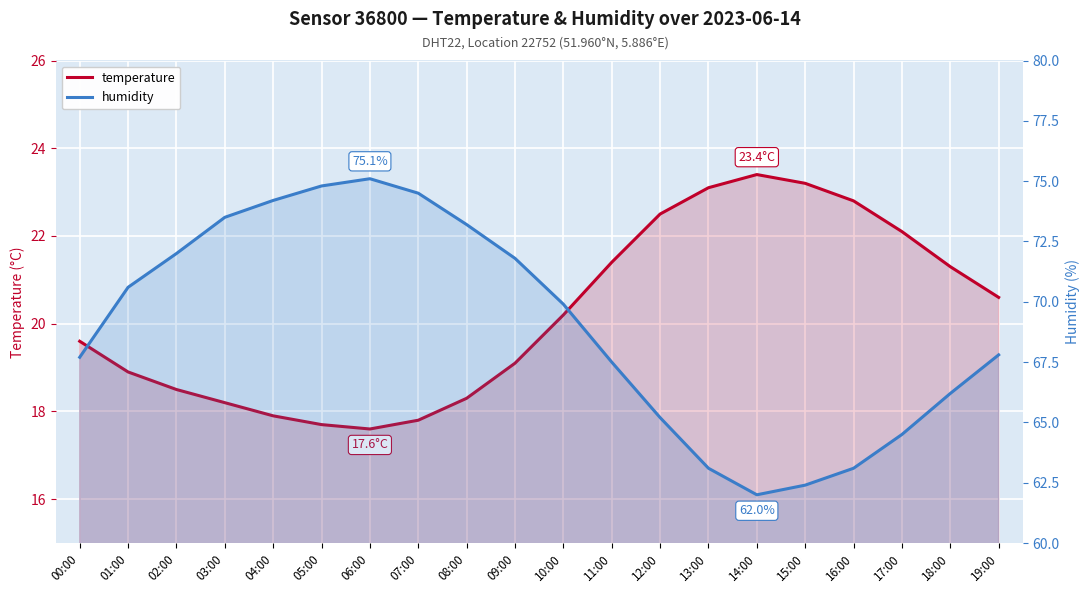

What value does the humidity series have at 07:00?

74.5